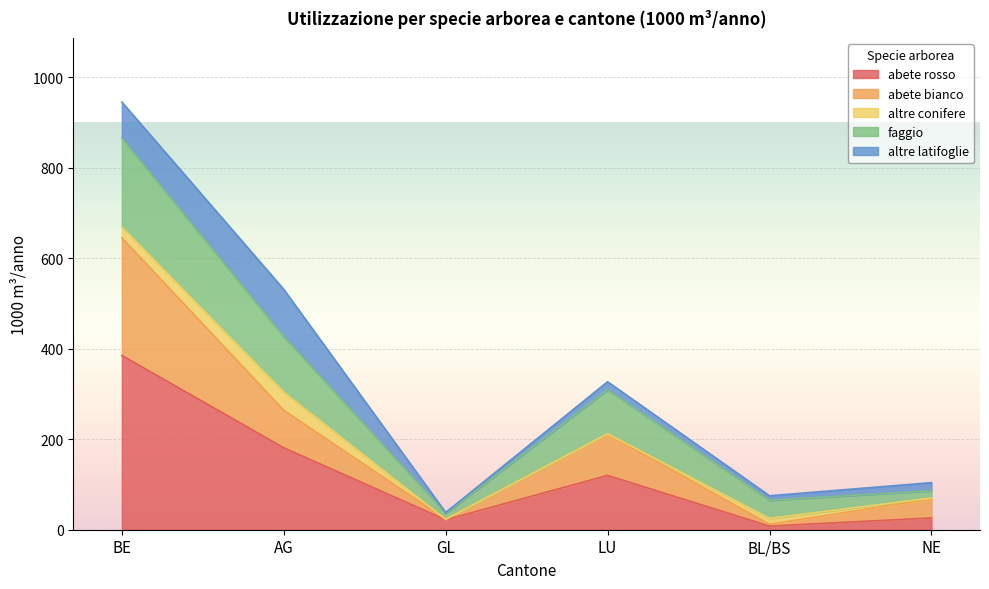

Between LU and GL, which is larger?

LU